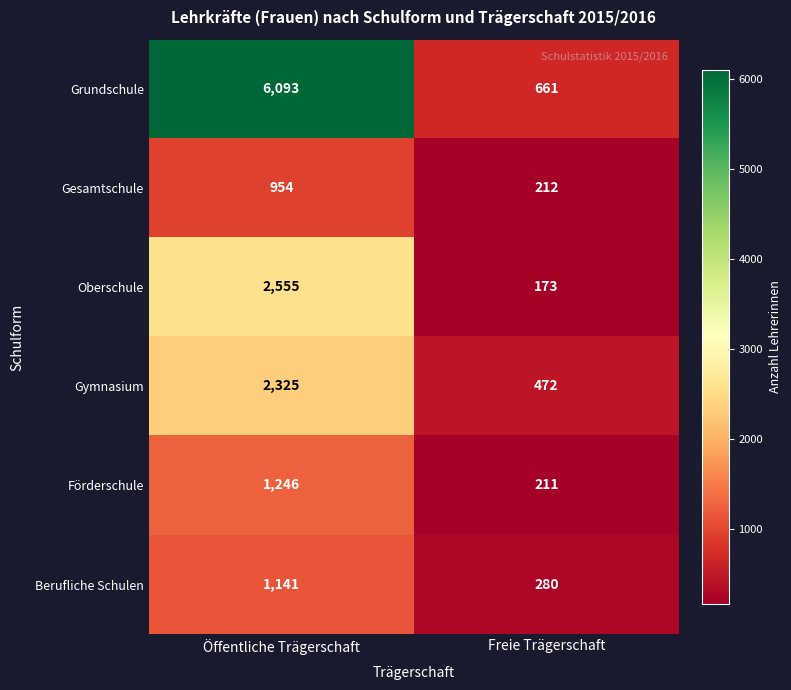

Which series changed the most between Öffentliche Trägerschaft and Freie Trägerschaft?

Grundschule